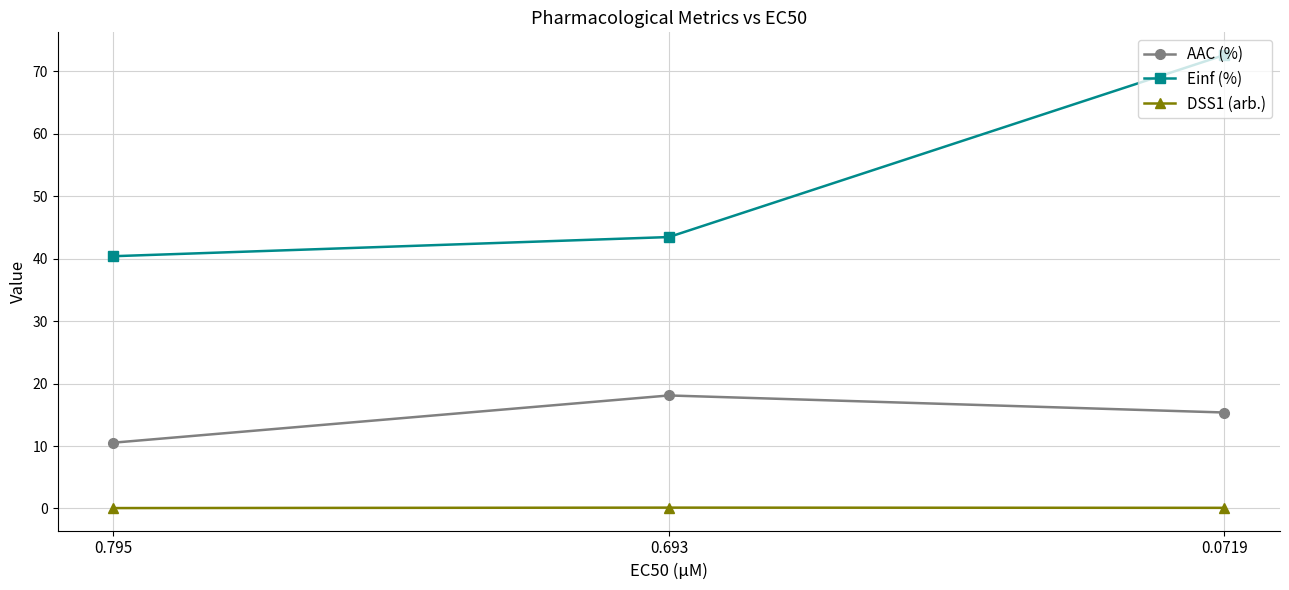

At how many categories does at least one series exceed 17?

3